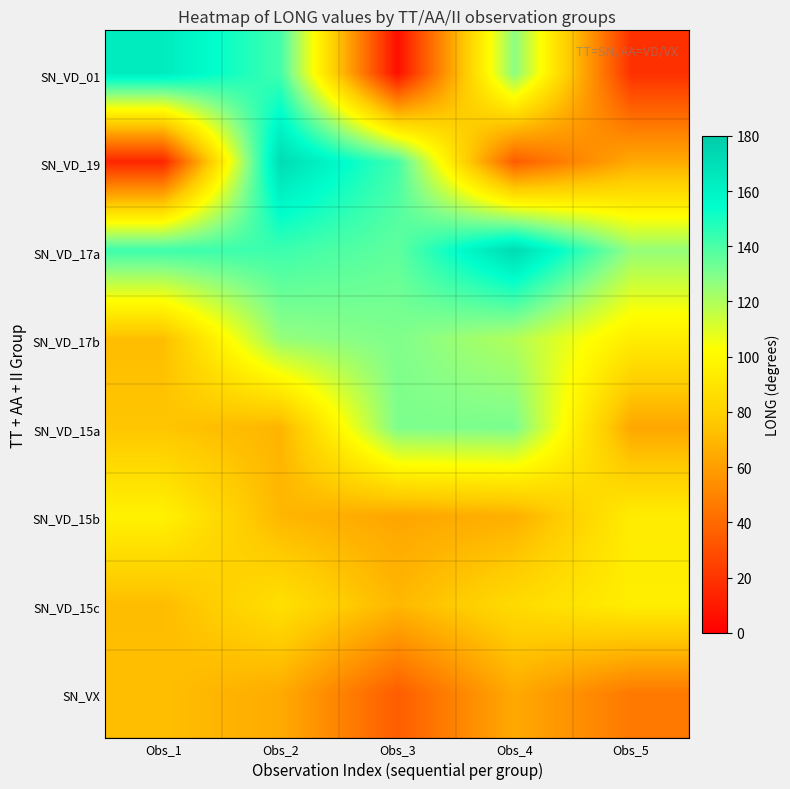

At which category is the sum across all series the highest?

Obs_2